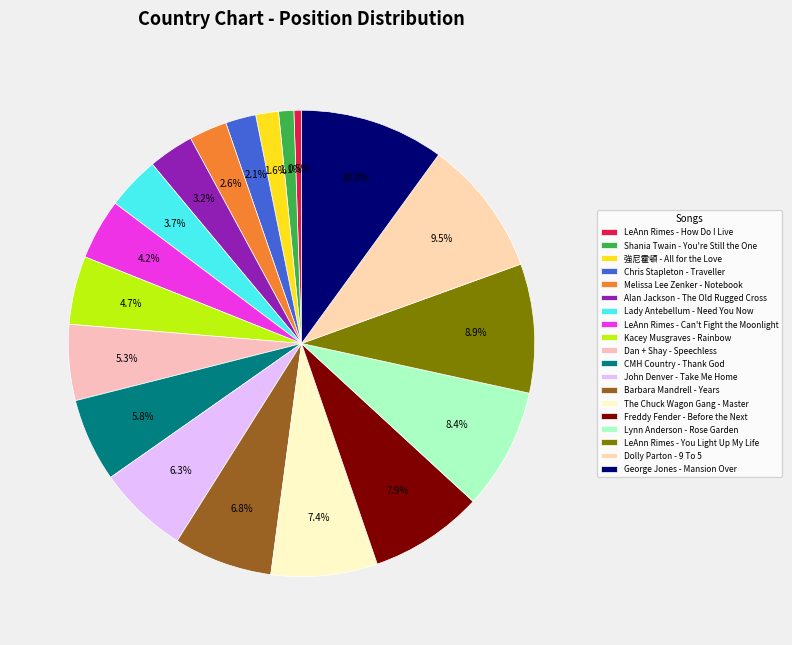

Rank the categories by value from highest to lowest.

George Jones - Mansion Over, Dolly Parton - 9 To 5, LeAnn Rimes - You Light Up My Life, Lynn Anderson - Rose Garden, Freddy Fender - Before the Next, The Chuck Wagon Gang - Master, Barbara Mandrell - Years, John Denver - Take Me Home, CMH Country - Thank God, Dan + Shay - Speechless, Kacey Musgraves - Rainbow, LeAnn Rimes - Can't Fight the Moonlight, Lady Antebellum - Need You Now, Alan Jackson - The Old Rugged Cross, Melissa Lee Zenker - Notebook, Chris Stapleton - Traveller, 強尼霍頓 - All for the Love, Shania Twain - You're Still the One, LeAnn Rimes - How Do I Live